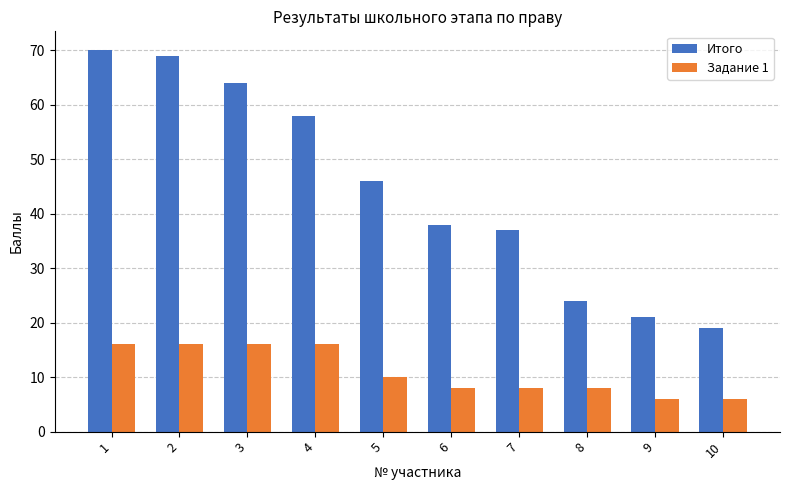

Rank the categories by Итого value from lowest to highest.

10, 9, 8, 7, 6, 5, 4, 3, 2, 1